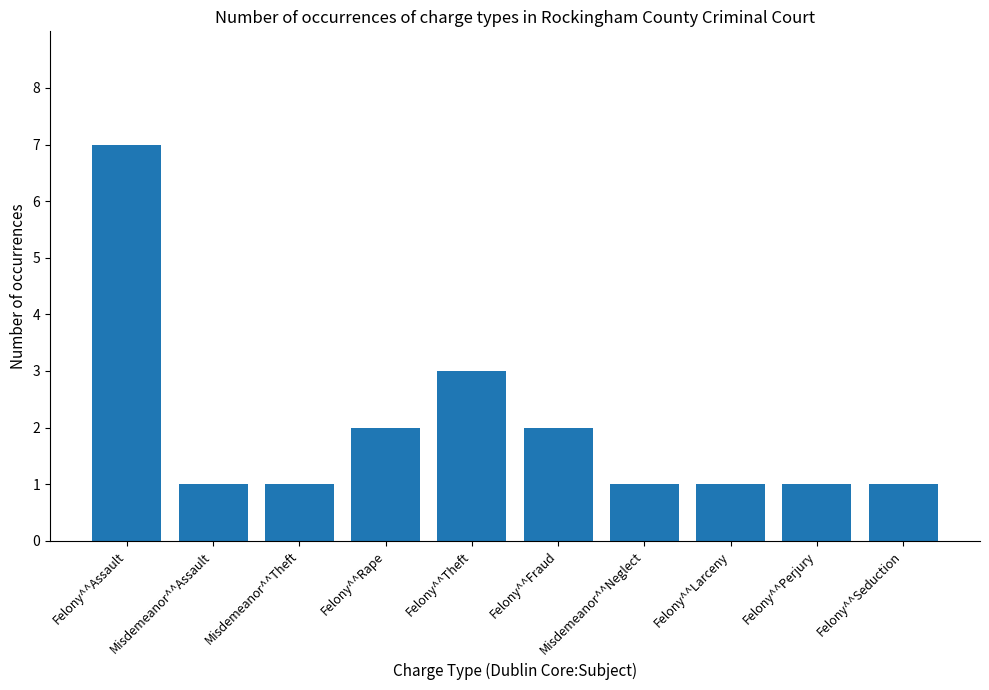

Where is the data nearest to the value 4?

Felony^^Theft